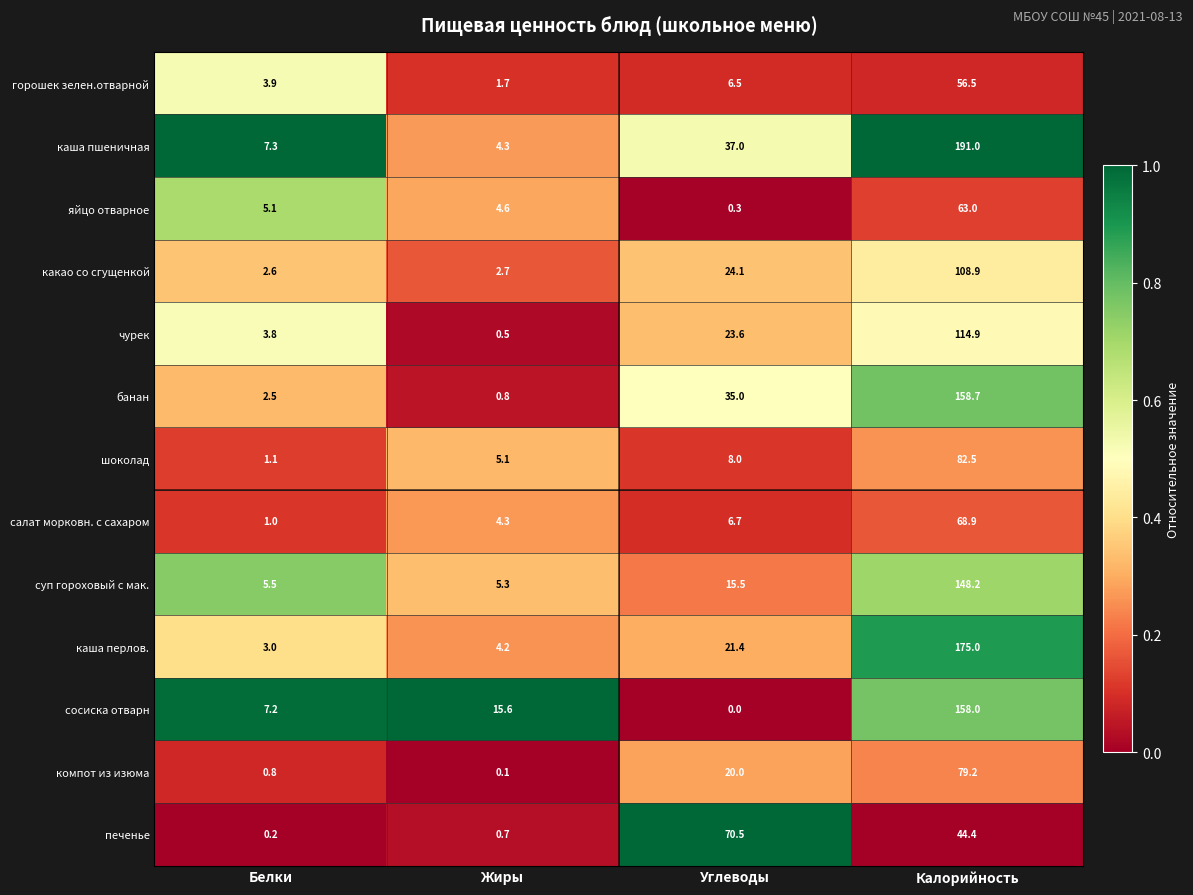

Rank the series by their maximum value, from lowest to highest.

горошек зелен.отварной, яйцо отварное, салат морковн. с сахаром, печенье, компот из изюма, шоколад, какао со сгущенкой, чурек, суп гороховый с мак., сосиска отварн, банан, каша перлов., каша пшеничная